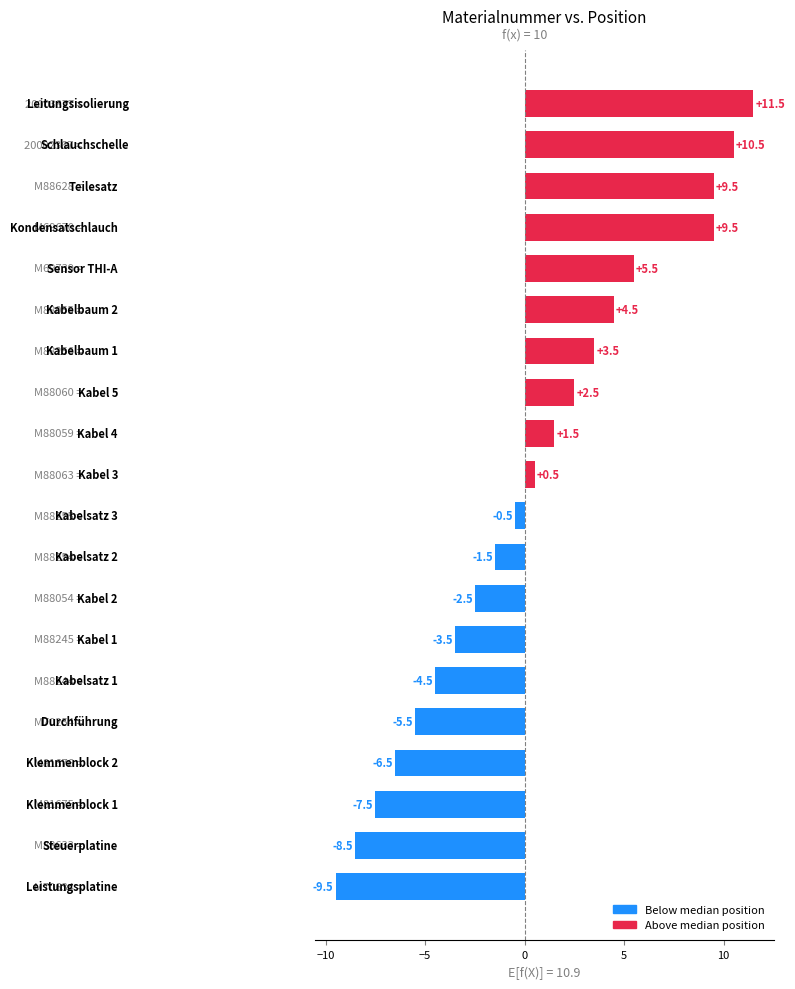

What is the difference between the maximum and minimum values?

21.0